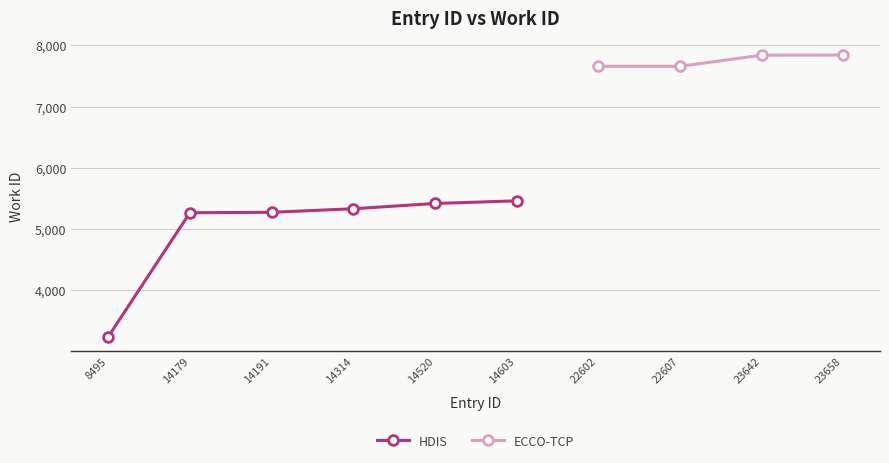

List the labels in order of value, smallest first.

8495, 14179, 14191, 14314, 14520, 14603, 22602, 22607, 23642, 23658